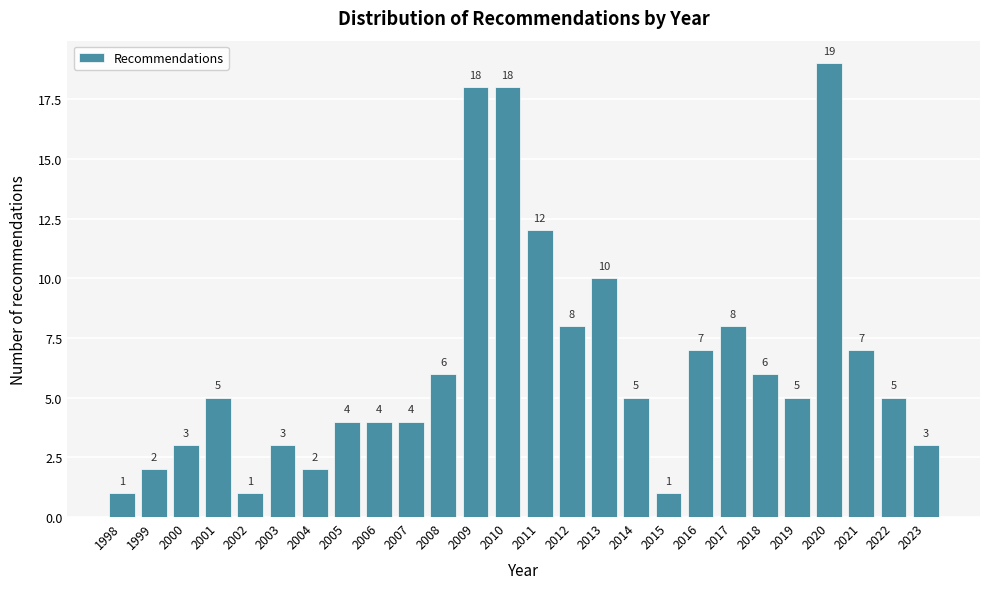

Reading left to right, transcribe all the data shown in this chart.

1	2	3	5	1	3	2	4	4	4	6	18	18	12	8	10	5	1	7	8	6	5	19	7	5	3